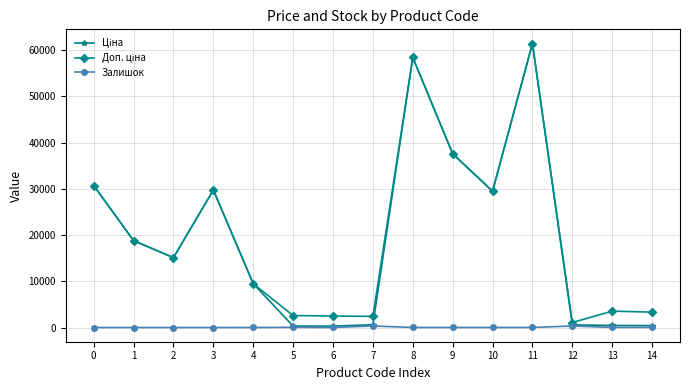

What is the spread (max minus min) of values at 1?

18796.8